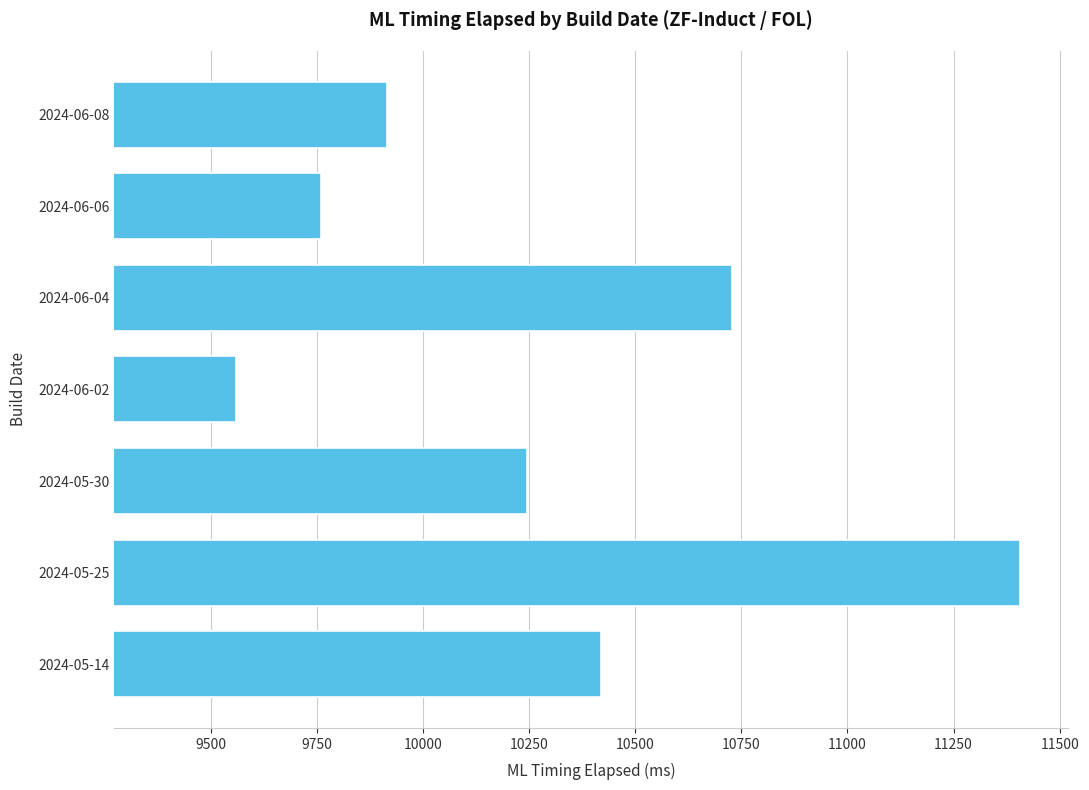

List the labels in order of value, largest first.

2024-05-25, 2024-06-04, 2024-05-14, 2024-05-30, 2024-06-08, 2024-06-06, 2024-06-02